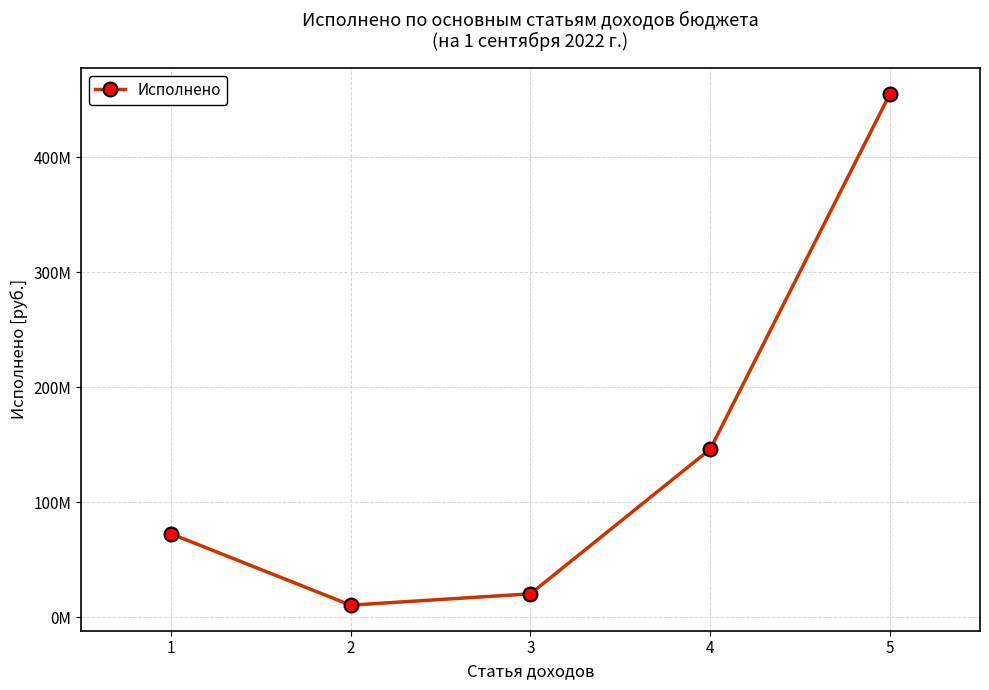

Is it true that the value at 5 is 455220368.6?

True